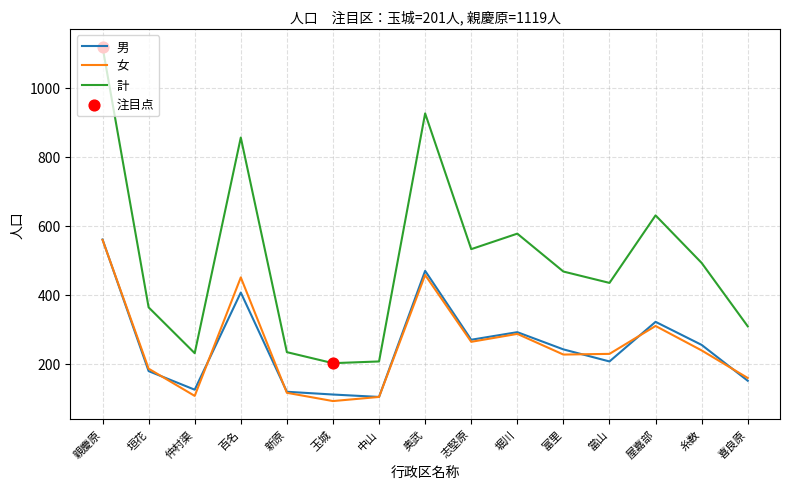

What is the total value across all series at 堀川?

1154